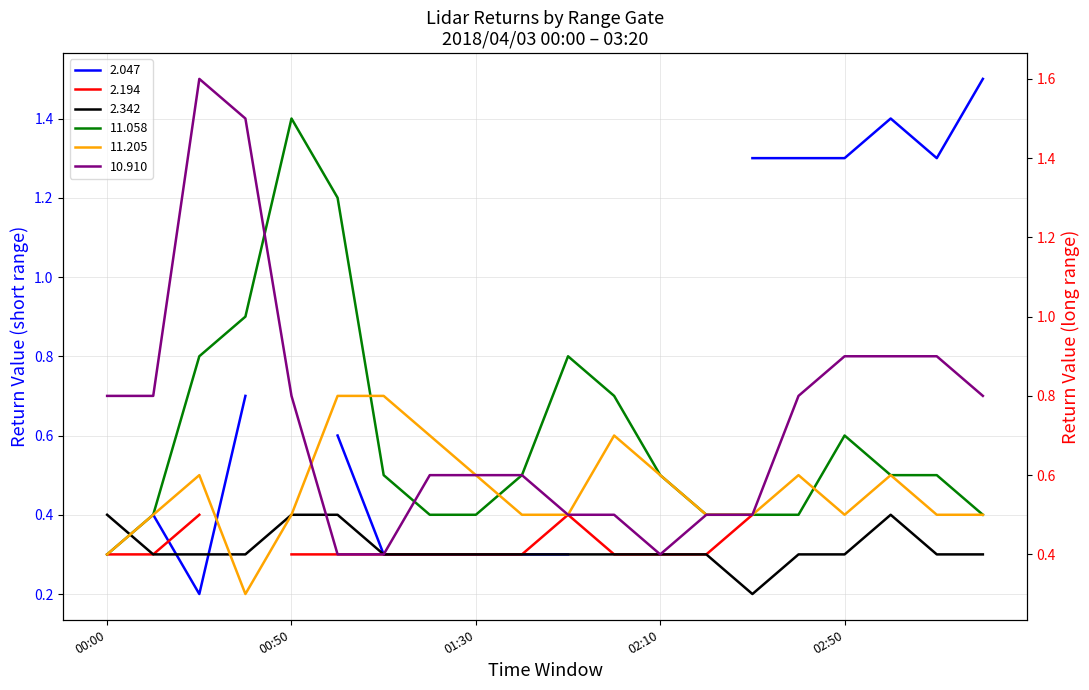

True or false: 2.342 and 11.058 intersect in this chart.

False